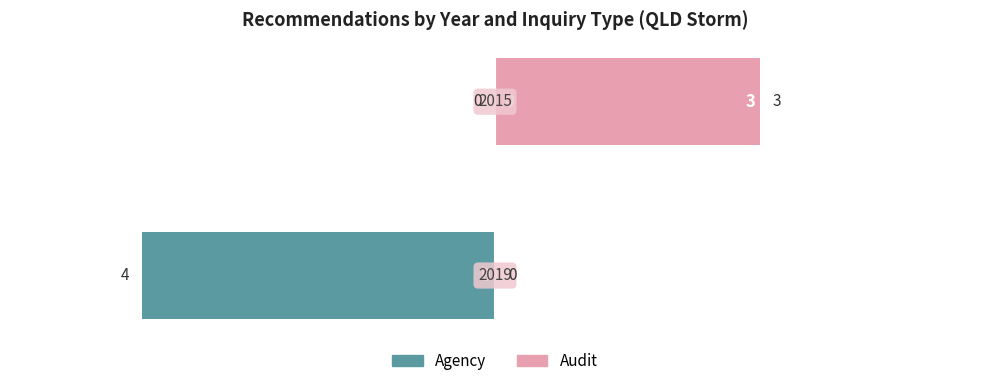

How many bars are there in total?

4